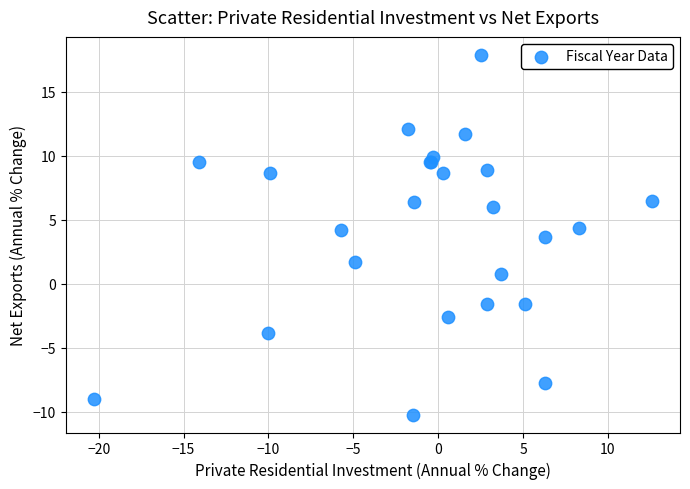

What Y value in the scatter plot is closest to 3?

3.7